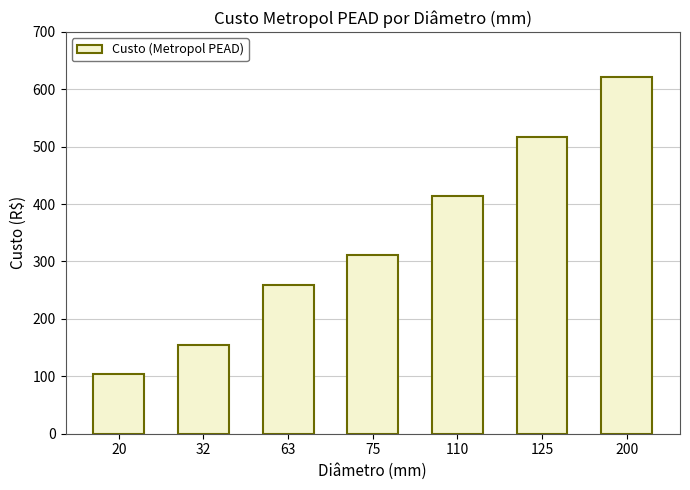

List the labels in order of value, smallest first.

20, 32, 63, 75, 110, 125, 200